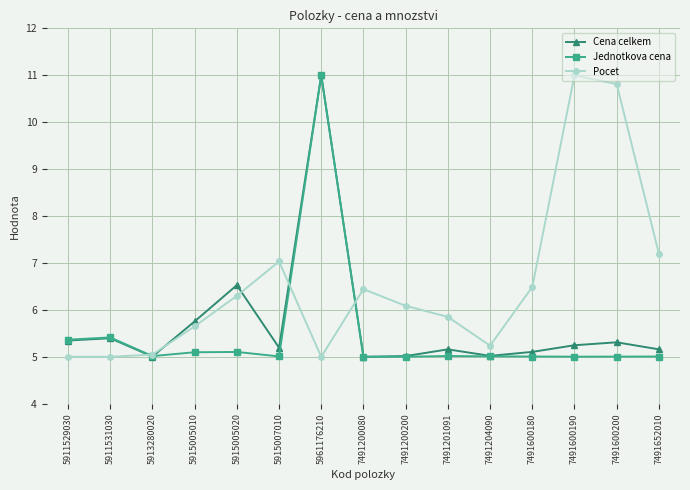

In Pocet, how many points are higher than both neighbors (excluding endpoints)?

3